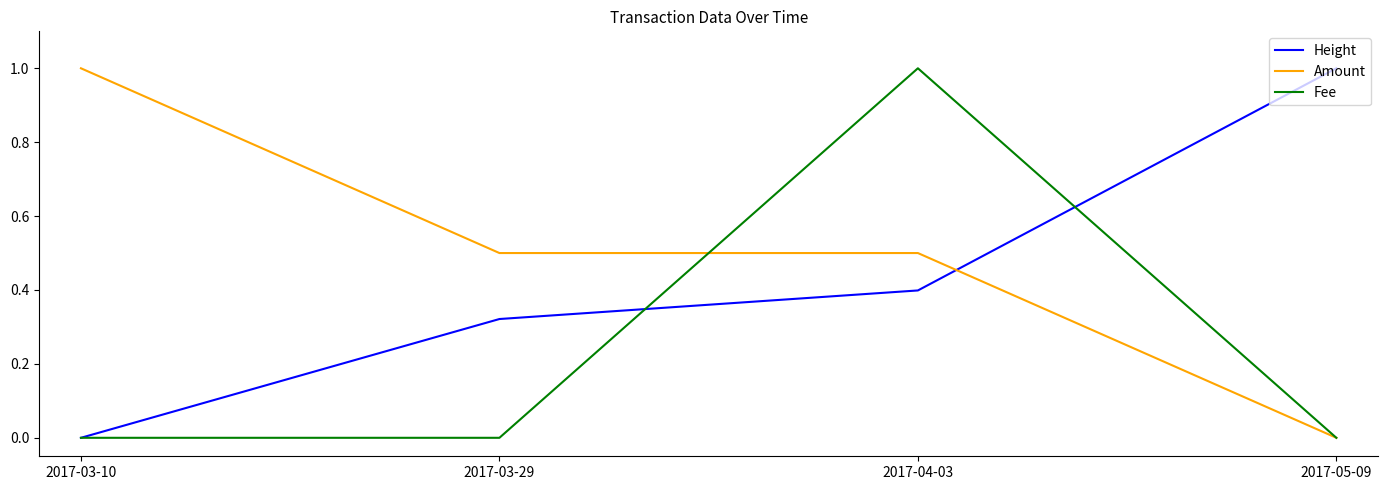

What position from the left is 2017-03-29?

2